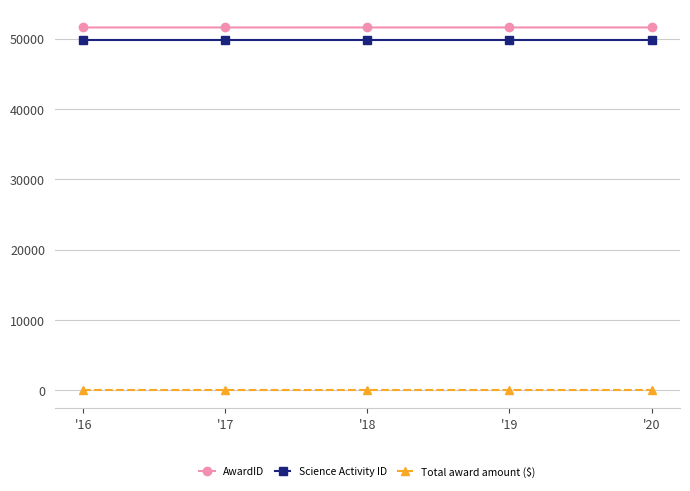

True or false: Science Activity ID and Total award amount ($) cross at least once.

False